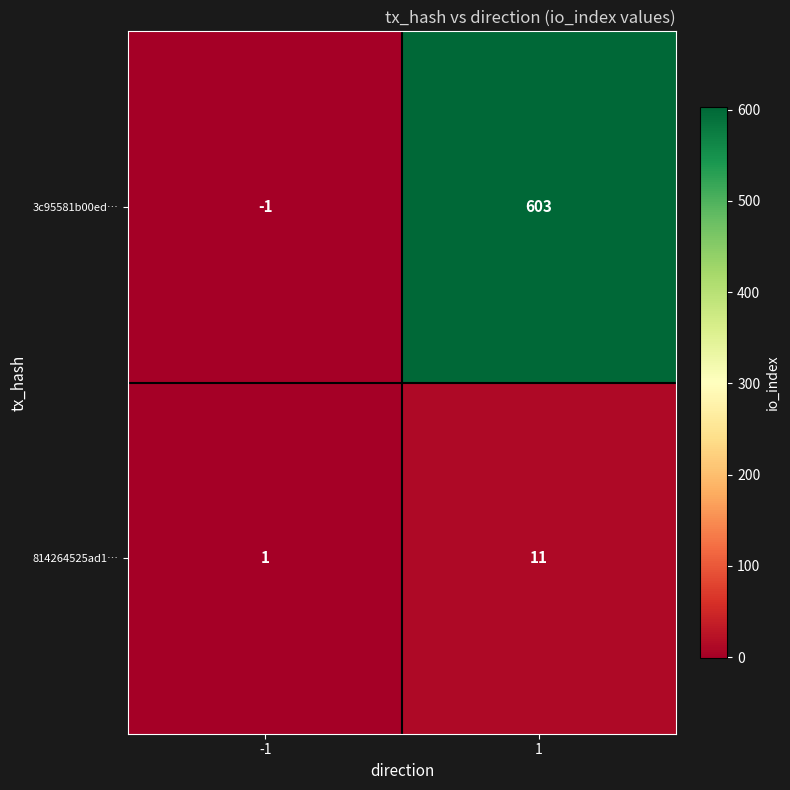

Rank the series by their maximum value, from highest to lowest.

3c95581b00ed…, 814264525ad1…